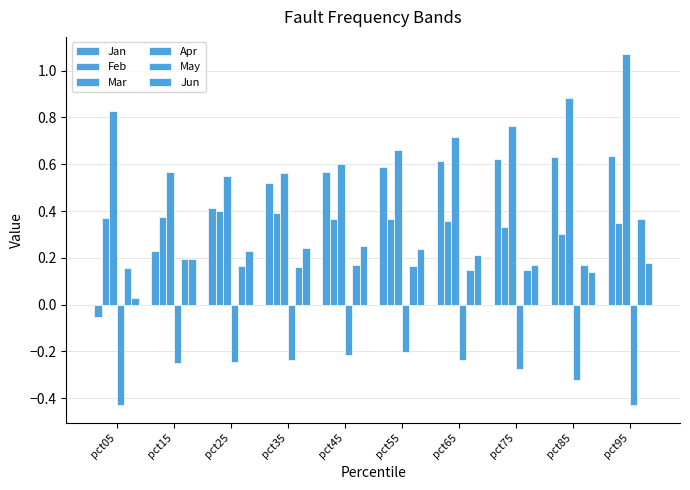

How many bars are there in each group?

6